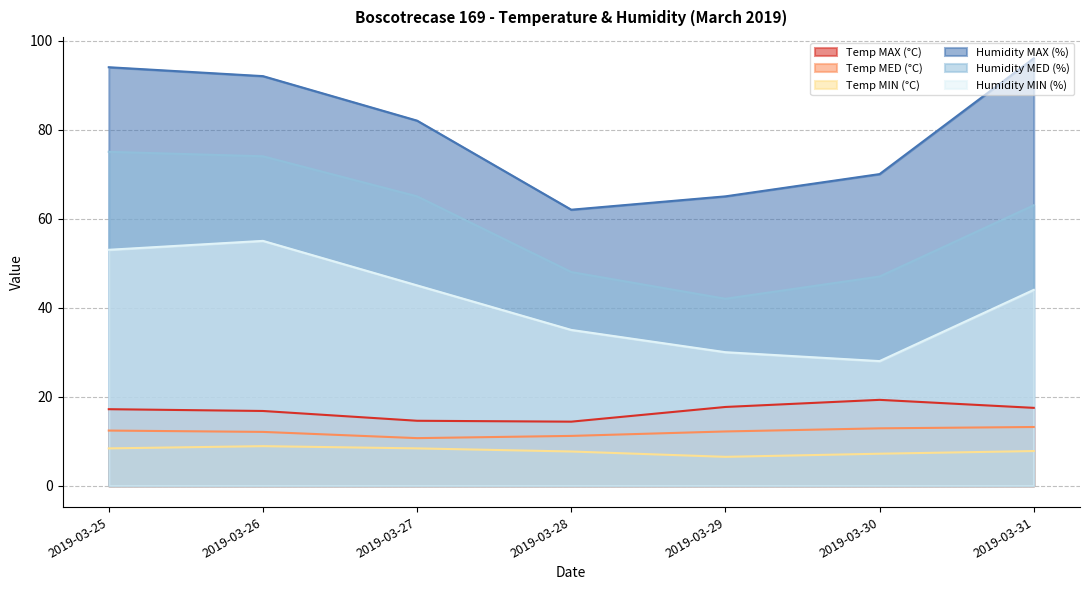

Which label corresponds to the largest value in the chart?

2019-03-31